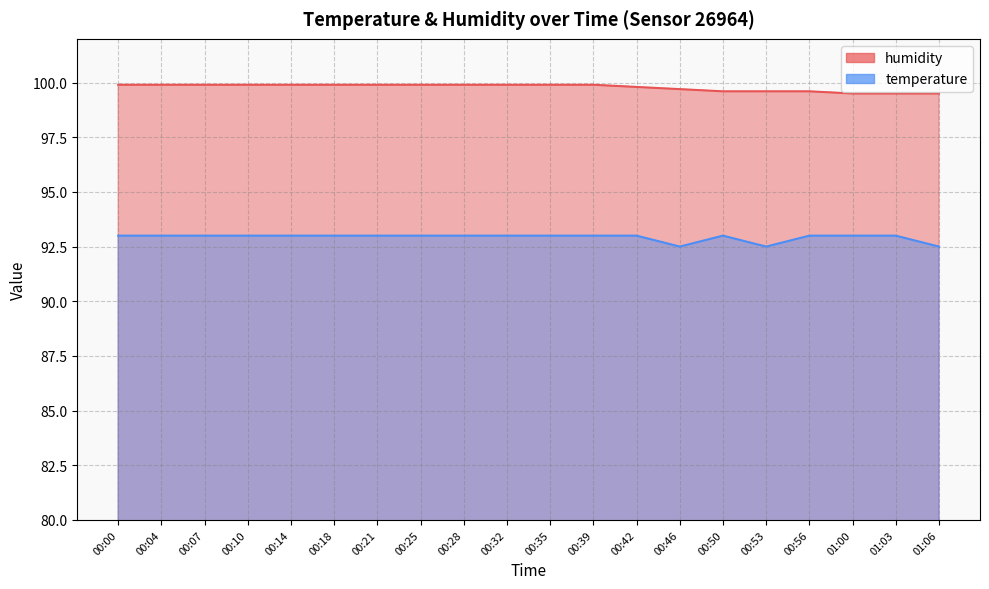

True or false: temperature has more than 2 points higher than both neighbors.

False